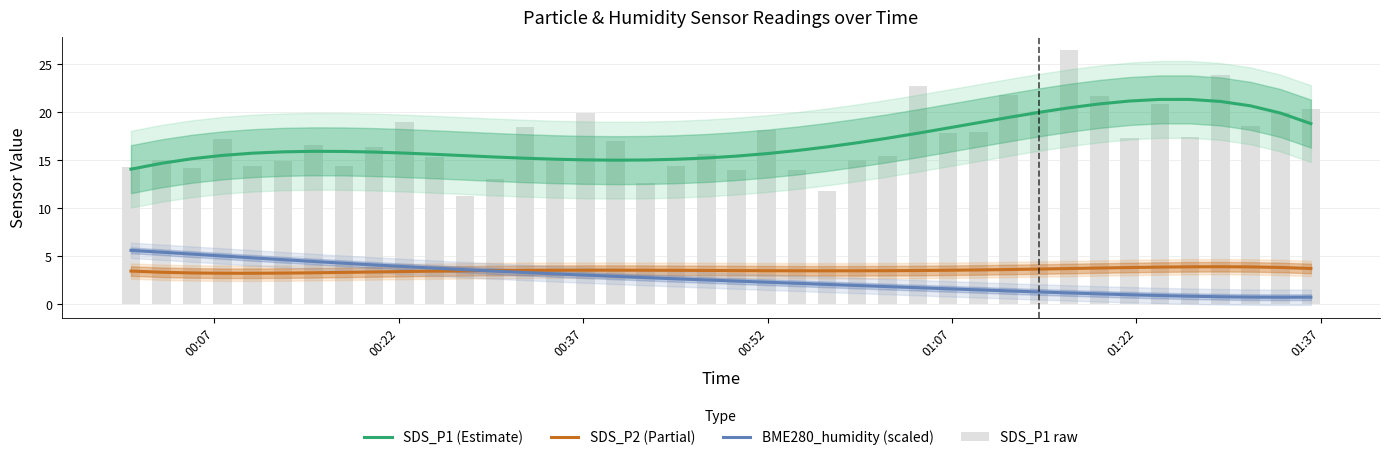

What are all the series names shown in the legend?

SDS_P1 (Estimate), SDS_P2 (Partial), BME280_humidity (scaled), SDS_P1 raw